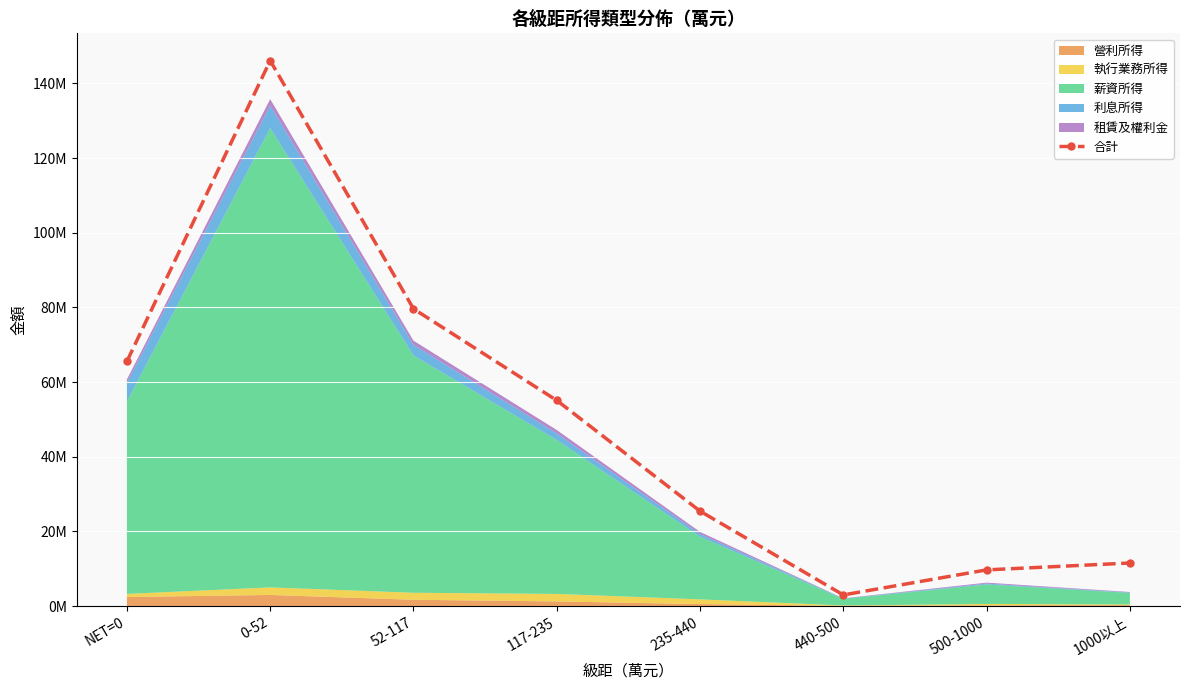

What is the minimum value shown in the chart?

2992127